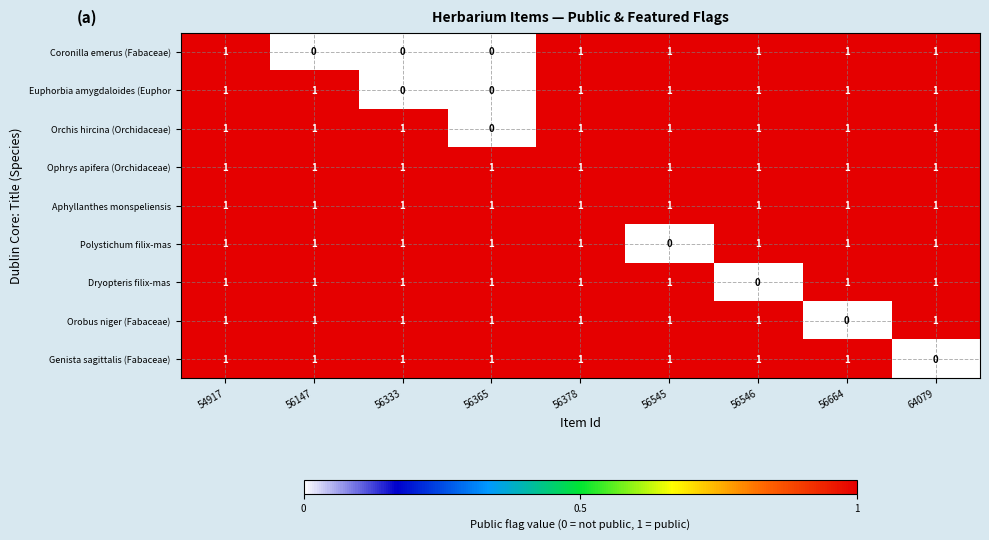

At how many categories does at least one series exceed 0?

9